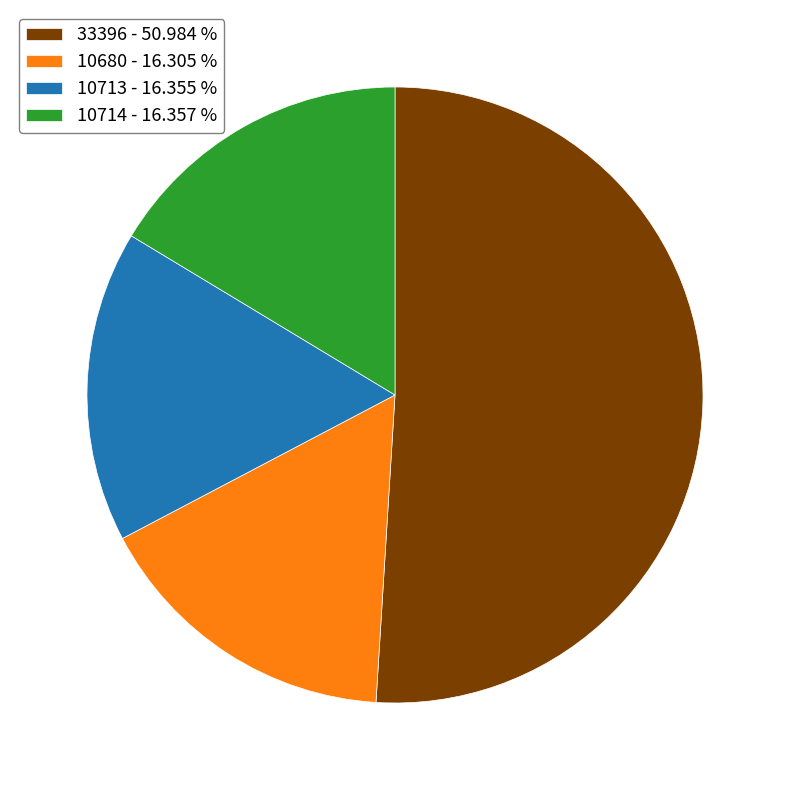

What is the ratio of the value at 10714 to the value at 33396?

0.3